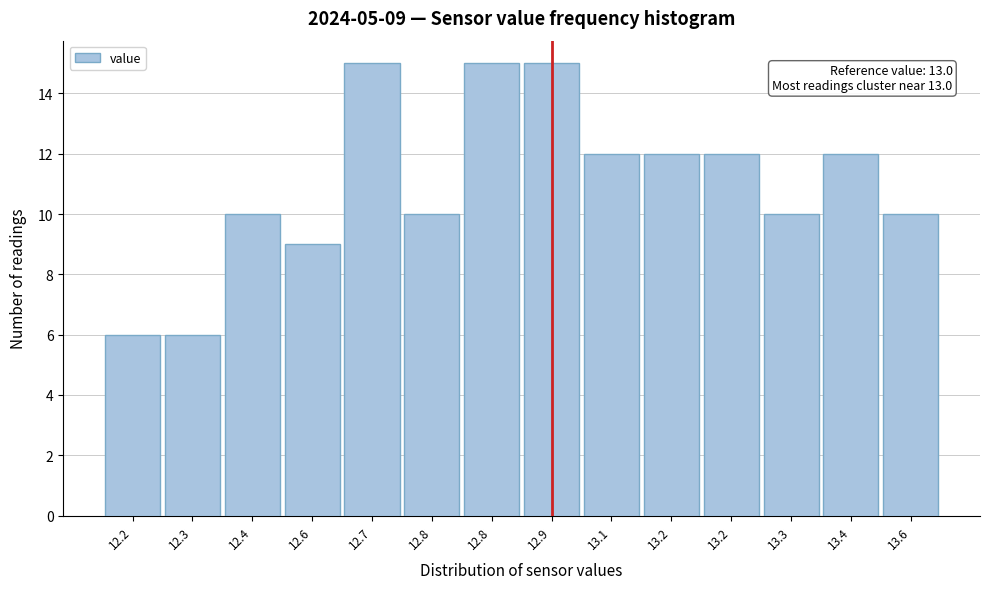

How many series are shown in this chart?

1